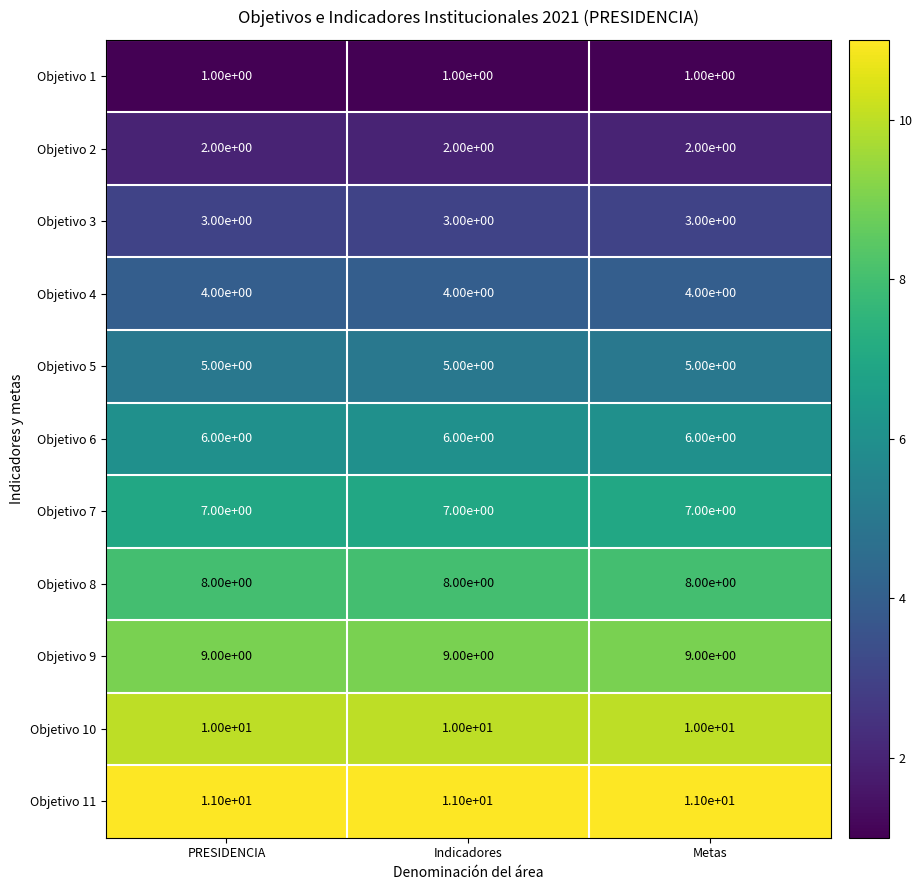

What is the minimum value for Objetivo 5?

5